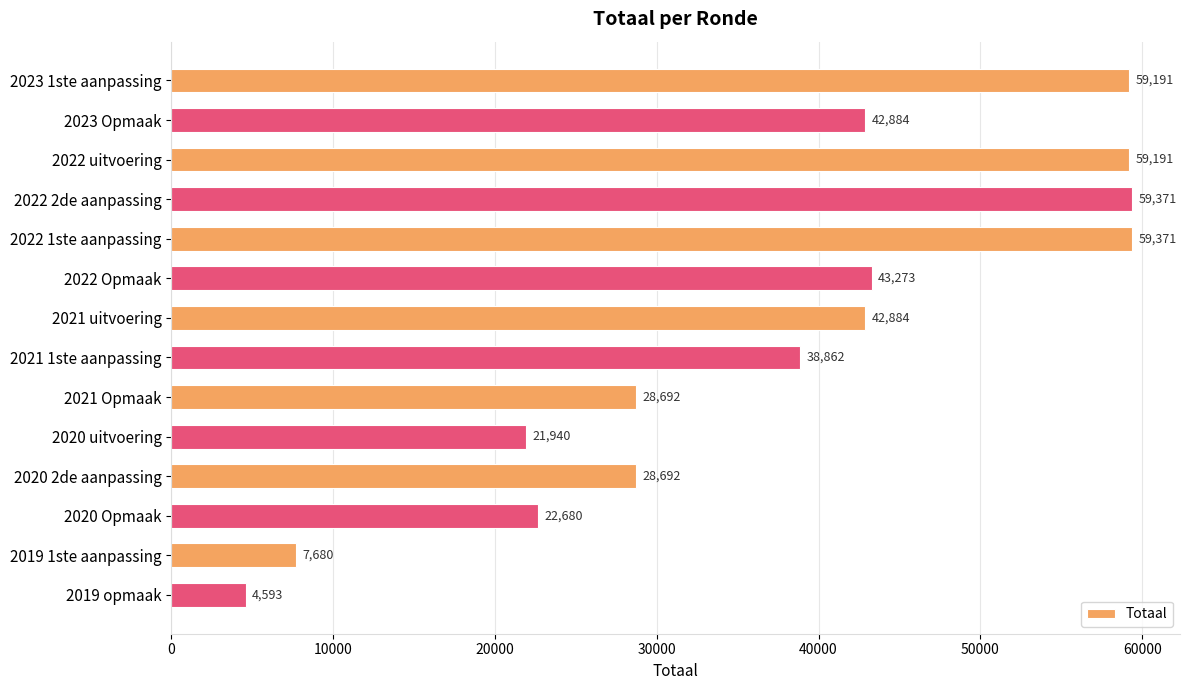

Reading bottom to top, extract all data points from this chart.

4593	7680	22680	28692	21940	28692	38862	42884	43273	59371	59371	59191	42884	59191